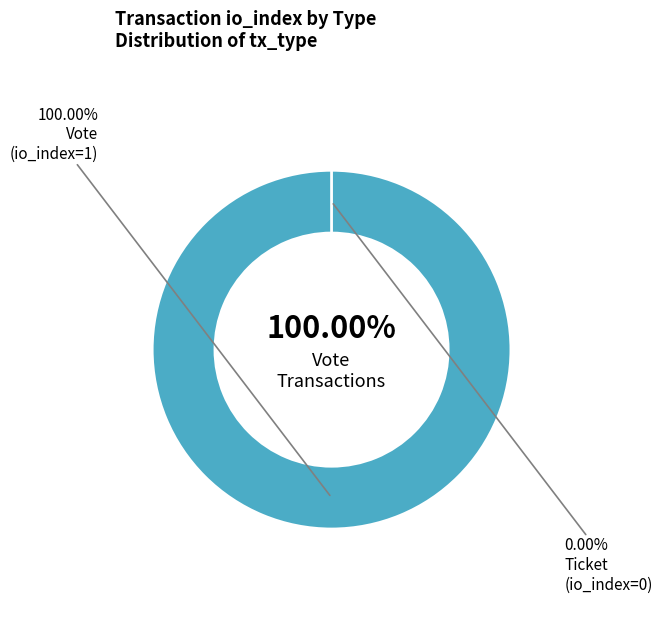

True or false: Ticket accounts for 0% of the total.

True